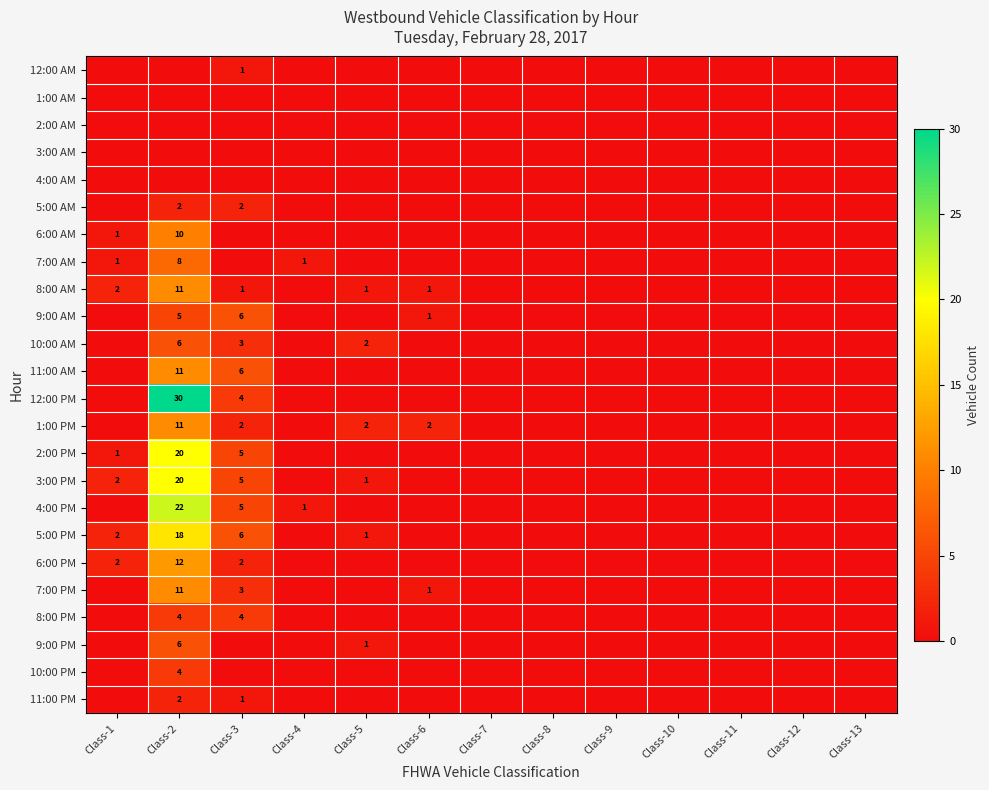

At which category is the sum across all series the highest?

Class-2